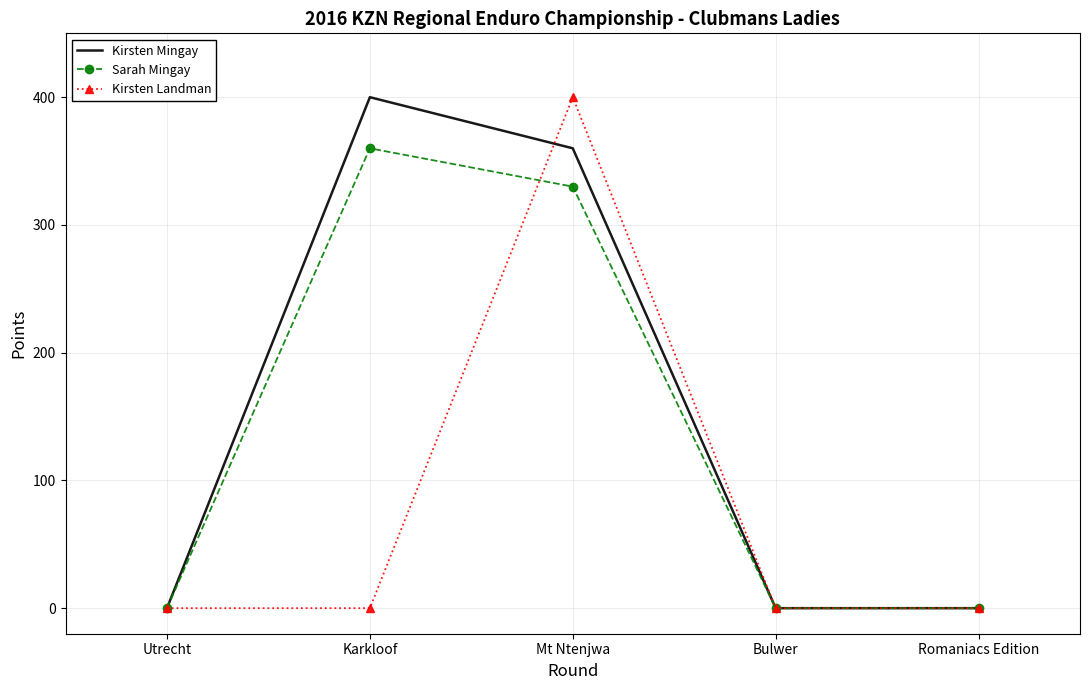

What is the total value across all series at Karkloof?

760